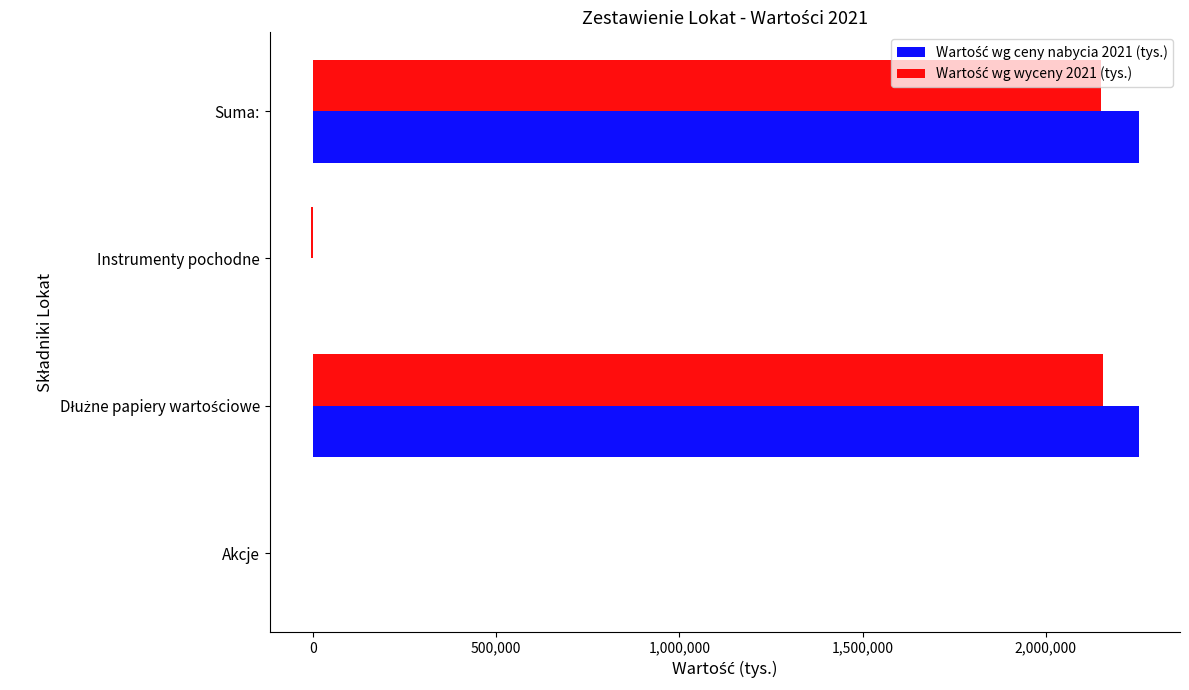

What is the maximum value shown in the chart?

2253017